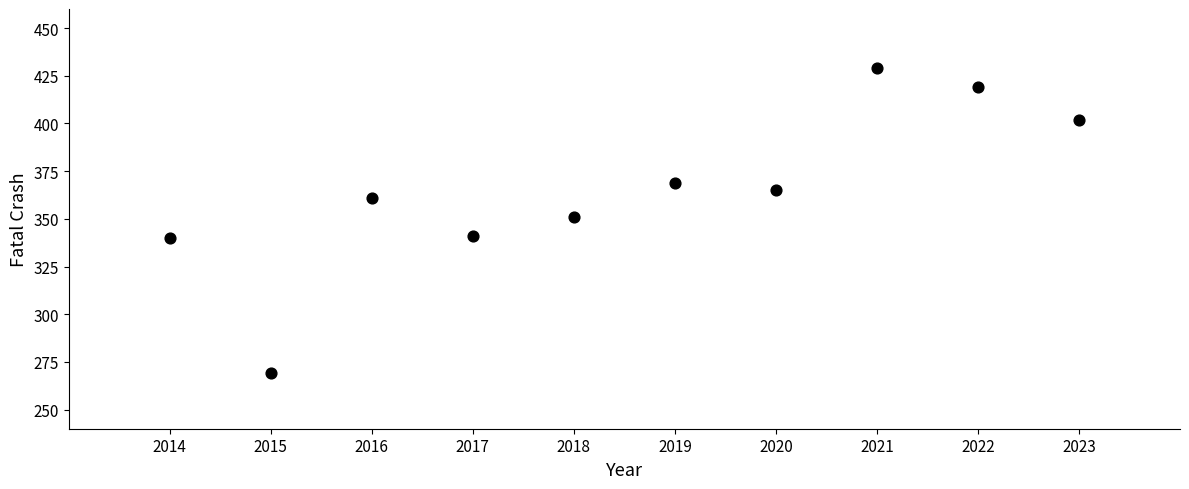

What is the range of X values (max minus min)?

9